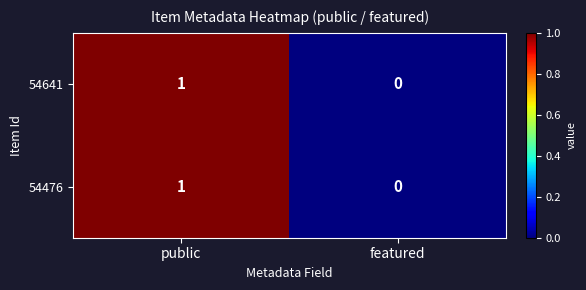

Which category has the lowest value across all series?

featured